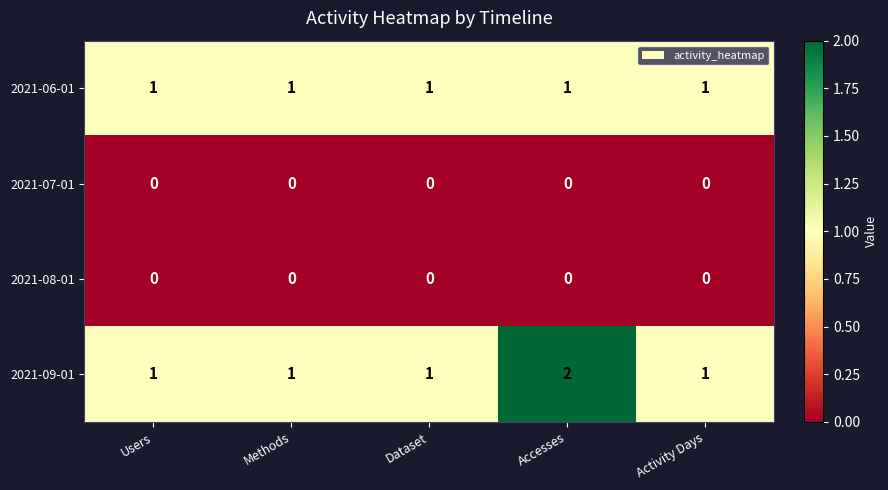

The 2021-07-01 series shows 0 at Activity Days. True or false?

True